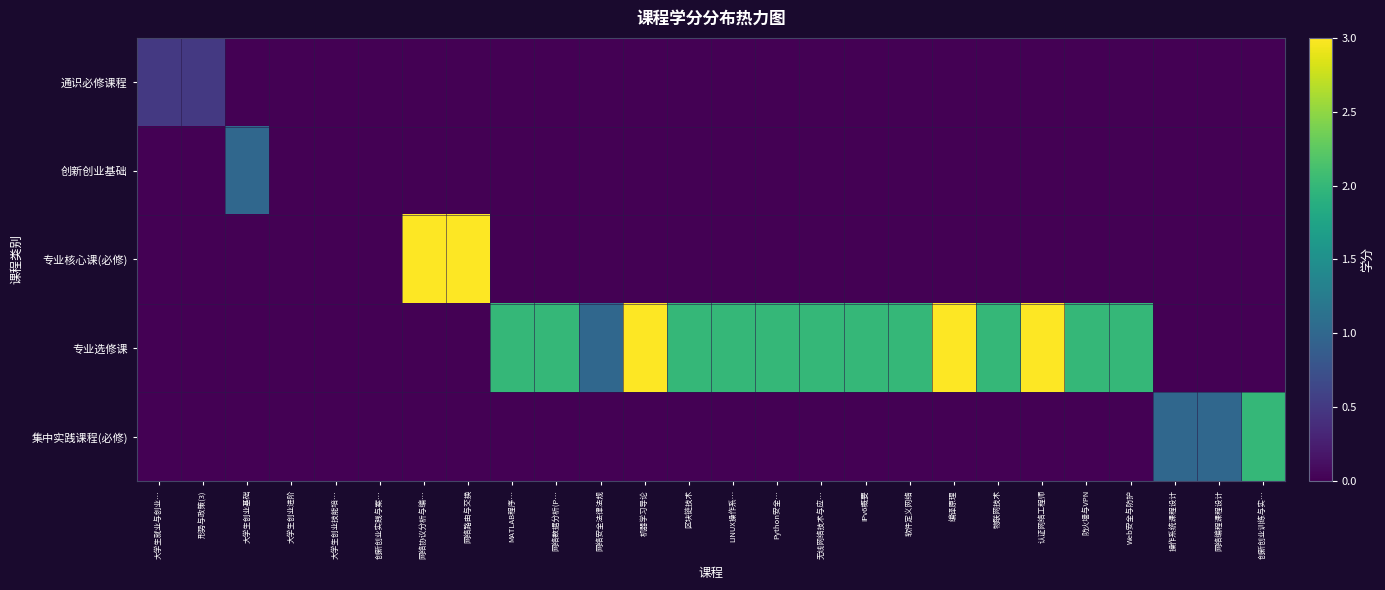

Which series has the largest total across all categories?

专业选修课